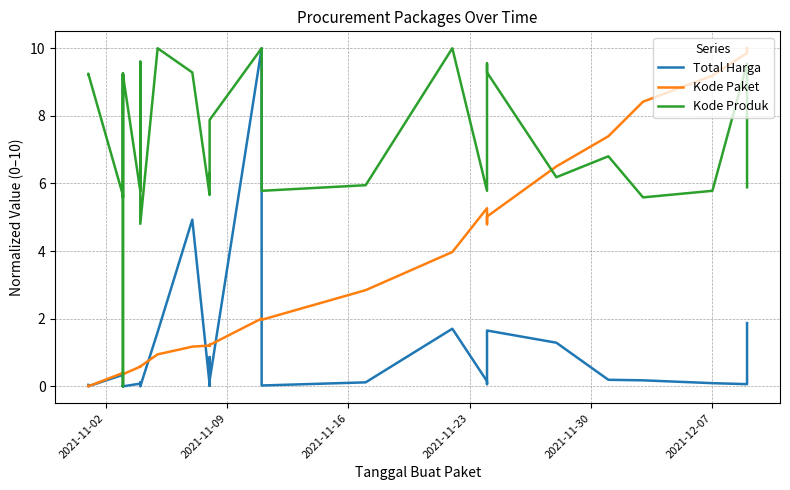

True or false: Total Harga has a value of 0.1 at 27.

False